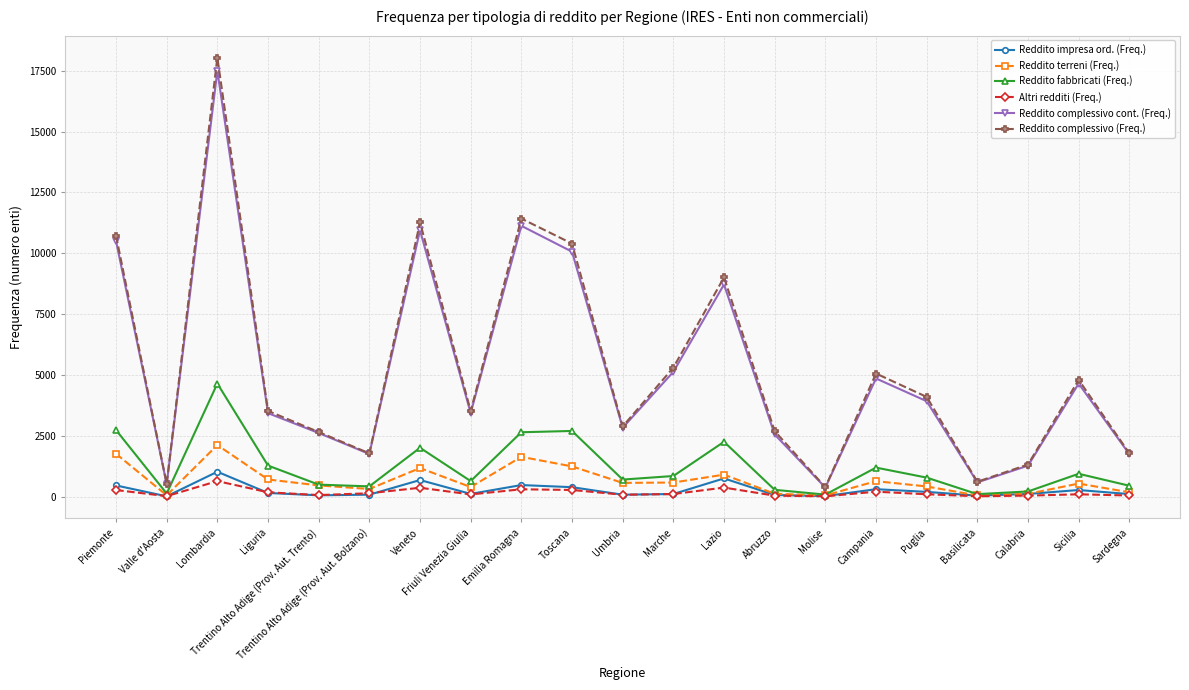

What is the difference between the second highest and minimum values in the Reddito complessivo cont. (Freq.) series?

10756